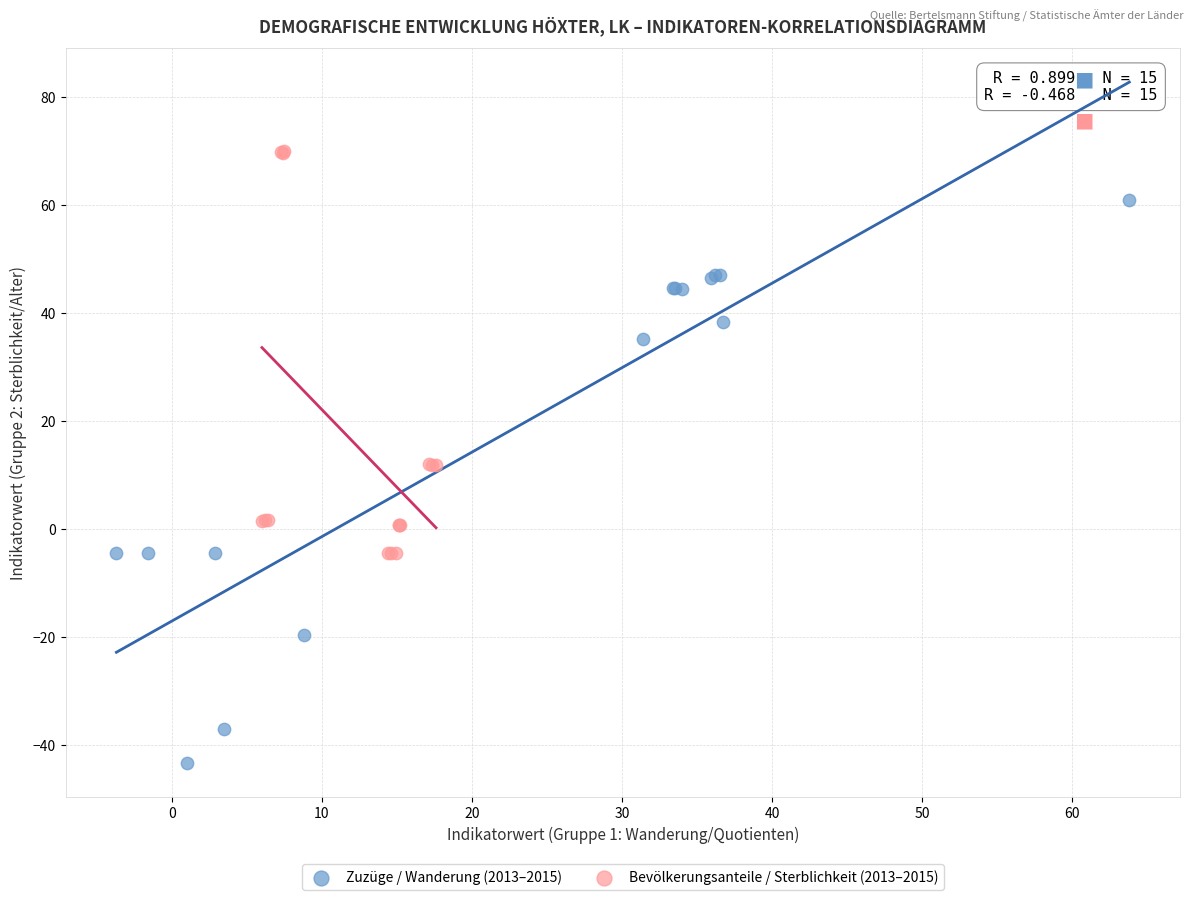

Which series has the largest Y range (max minus min)?

Zuzüge / Wanderung (2013–2015)